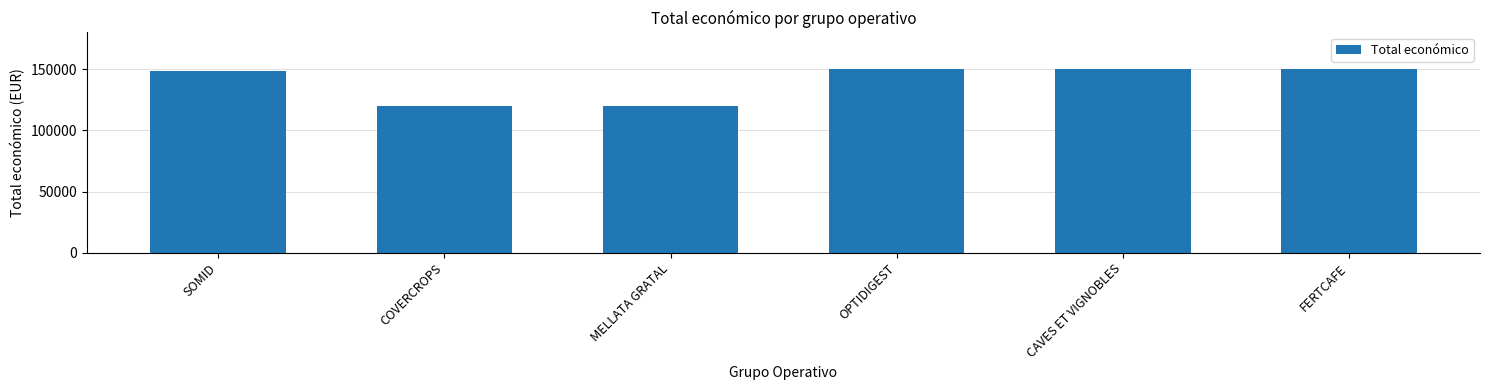

Which has a higher value, SOMID or MELLATA GRATAL?

SOMID